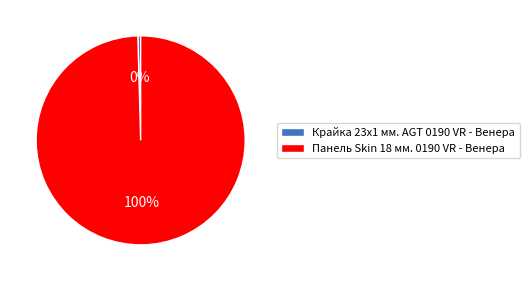

To the nearest percent, what percentage of the pie is Панель Skin 18 мм. 0190 VR - Венера?

100%